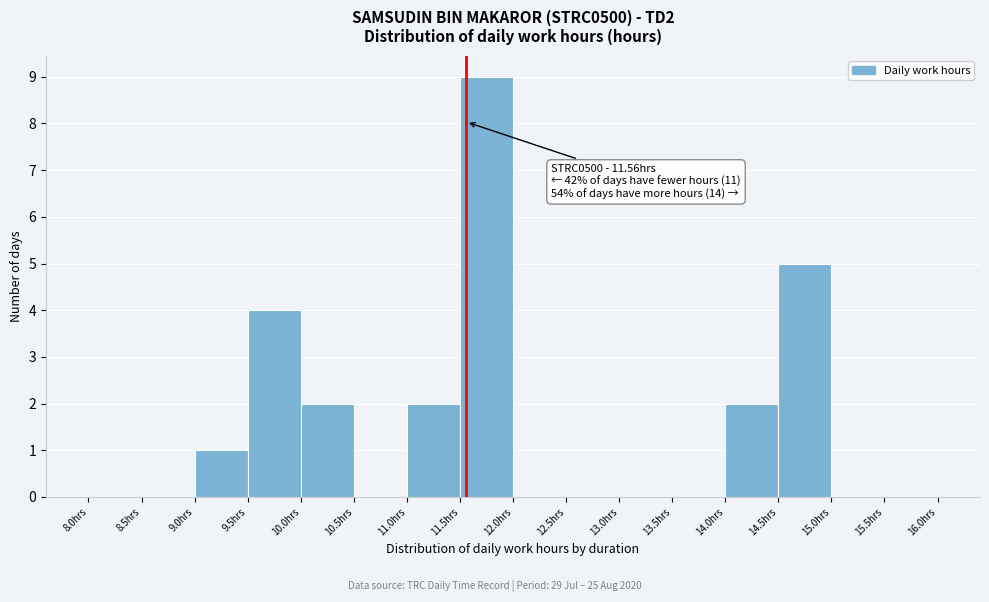

Over which range of the x-axis is the bar tallest?

11.5 to 12.0